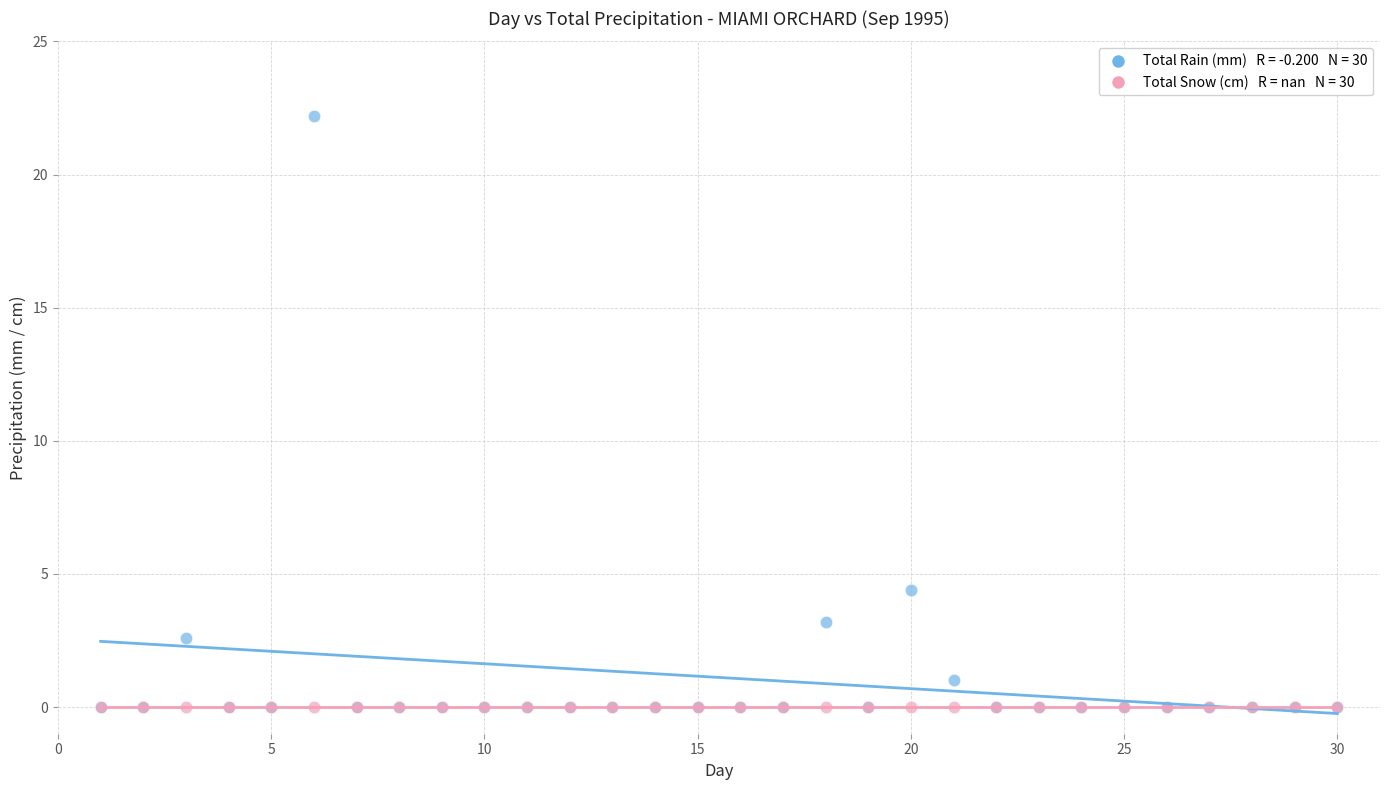

Across all series, what Y value is closest to 11?

4.4